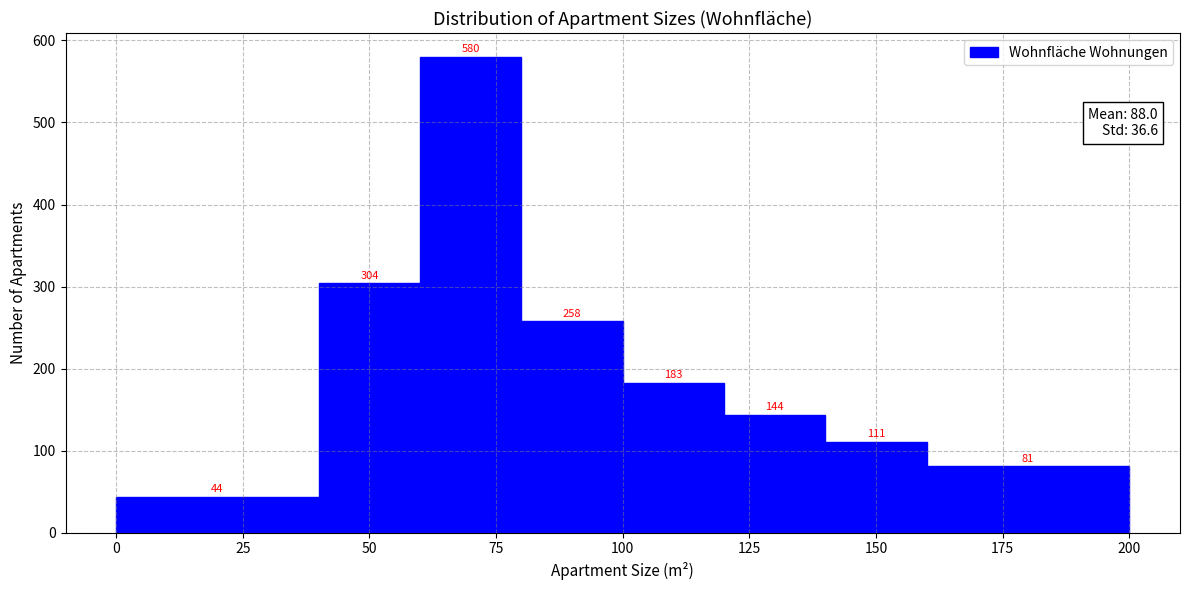

Which range on the x-axis has the tallest bar?

60 to 80